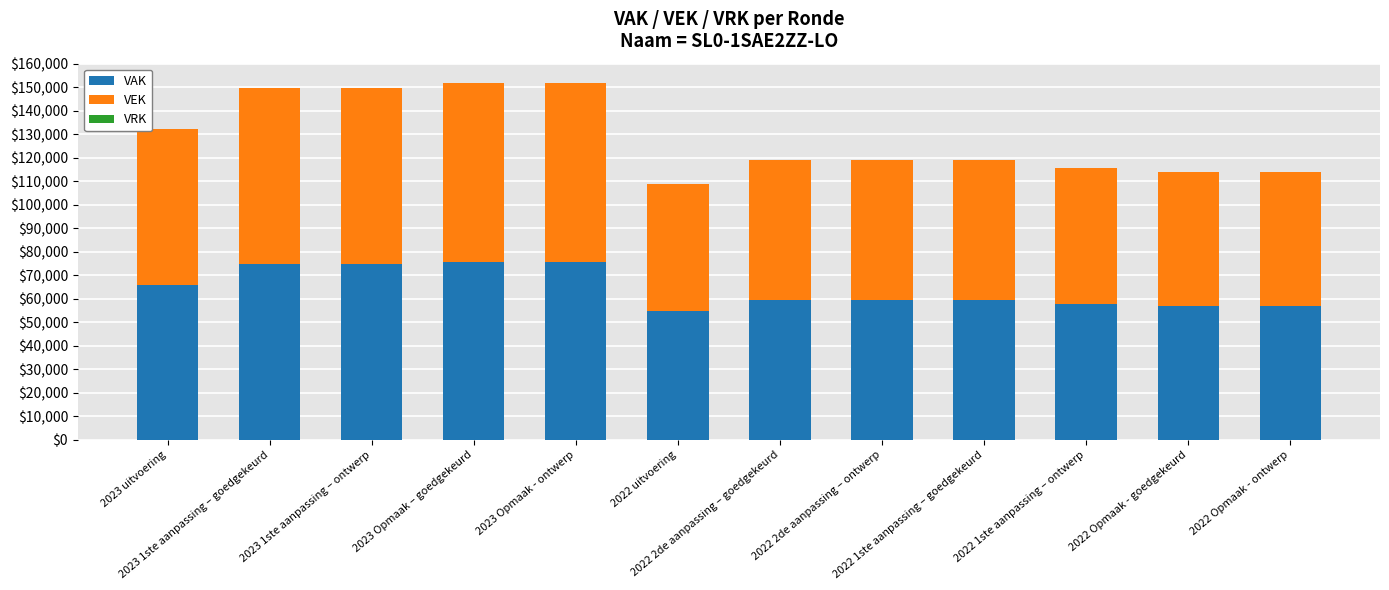

How many bars are there in total?

12